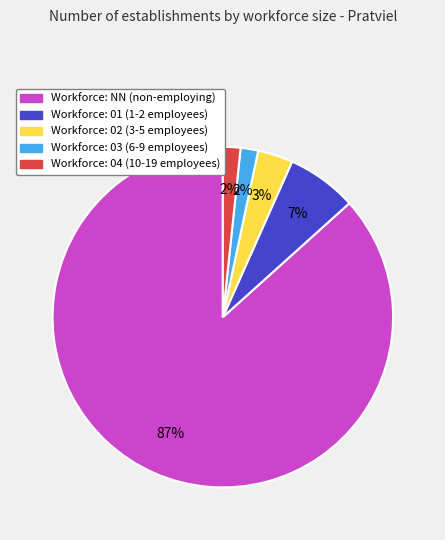

Is there a majority slice in this chart?

Yes